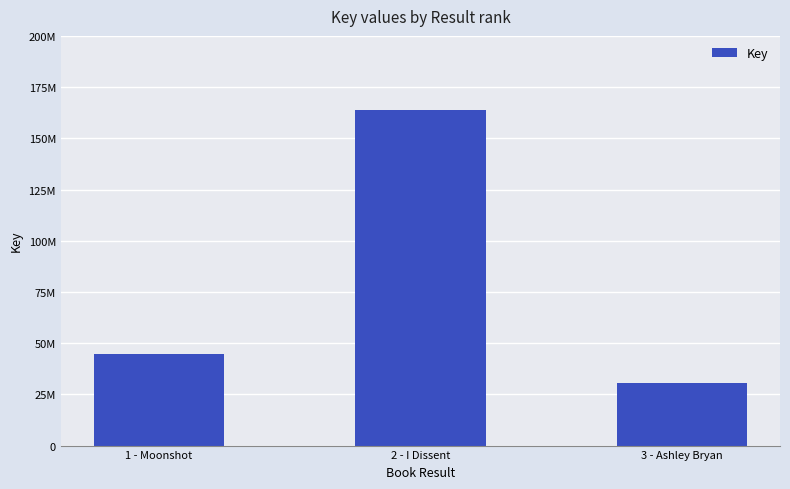

Rank the categories by value from lowest to highest.

3 - Ashley Bryan, 1 - Moonshot, 2 - I Dissent